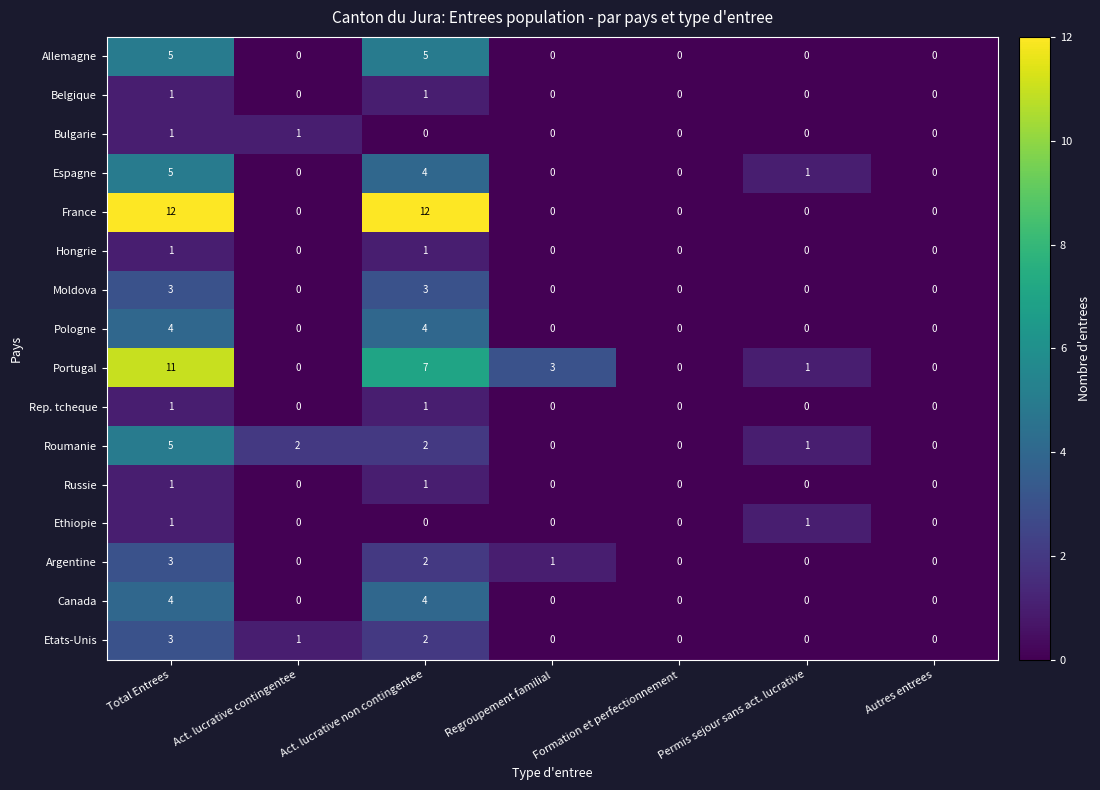

Which series has the largest total across all categories?

France